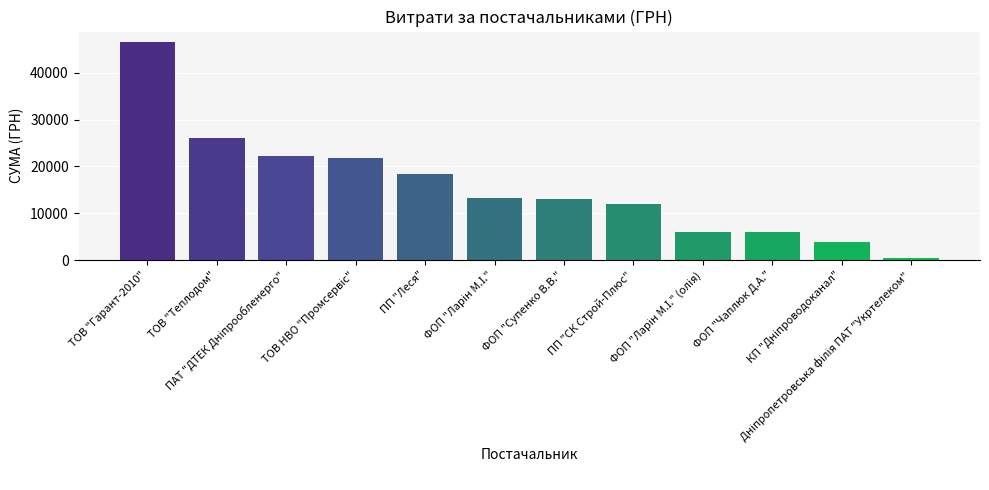

What is the average value?

15776.8